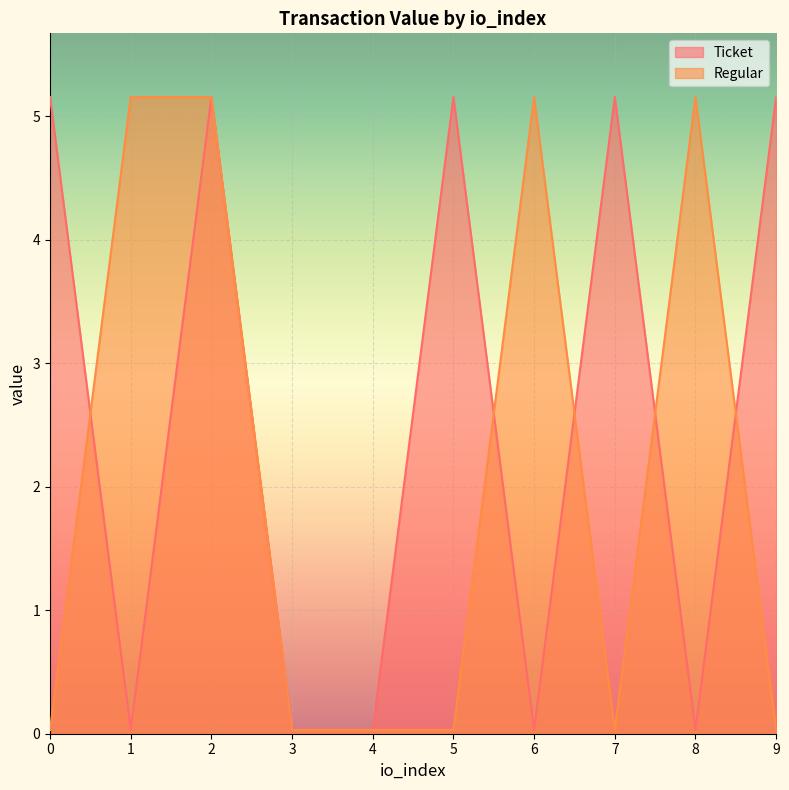

Where do Regular and Ticket first cross each other?

0 and 1